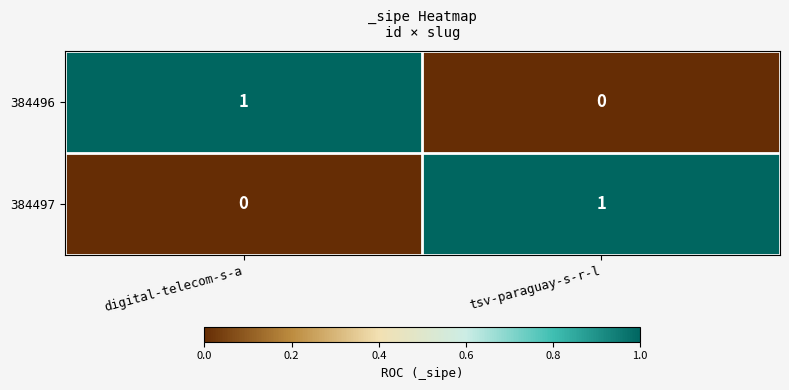

Reading right to left, list all the values displayed in this chart.

384496: tsv-paraguay-s-r-l=0	digital-telecom-s-a=1
384497: tsv-paraguay-s-r-l=1	digital-telecom-s-a=0